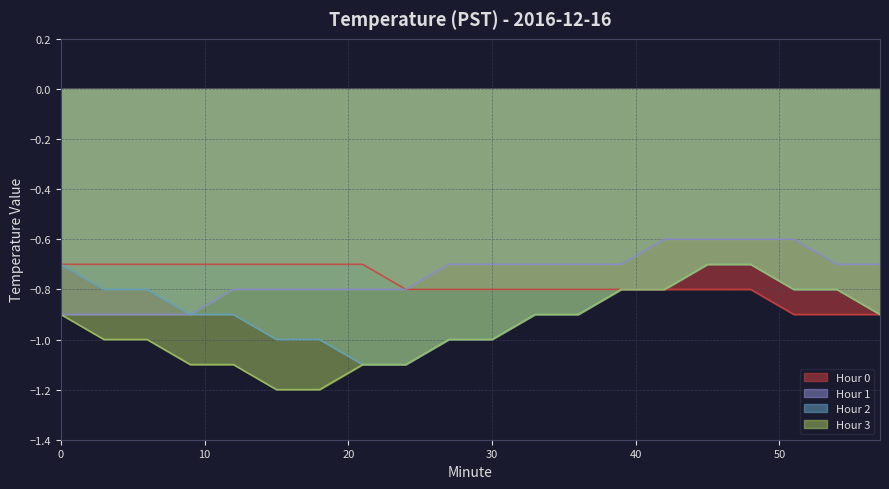

Is the value of Hour 0 at 15 greater than the value of Hour 1 at 51?

No